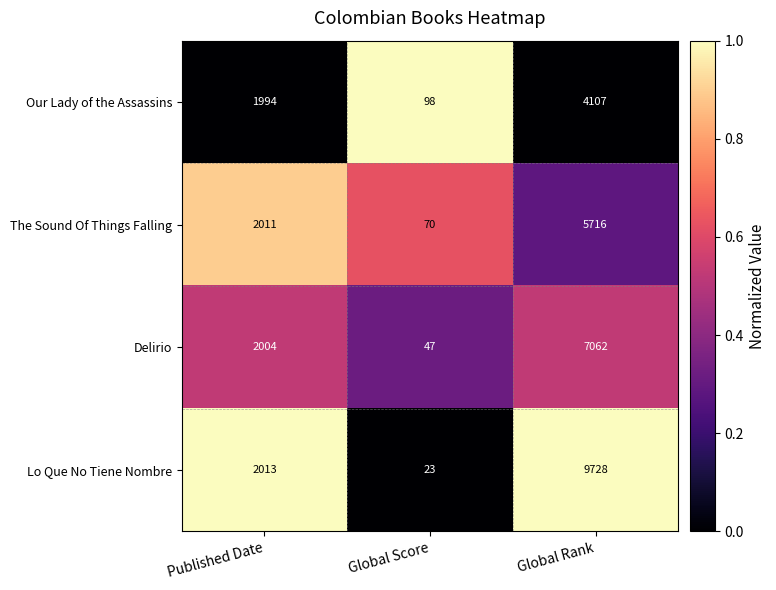

What is the spread (max minus min) of values at Global Rank?

5621